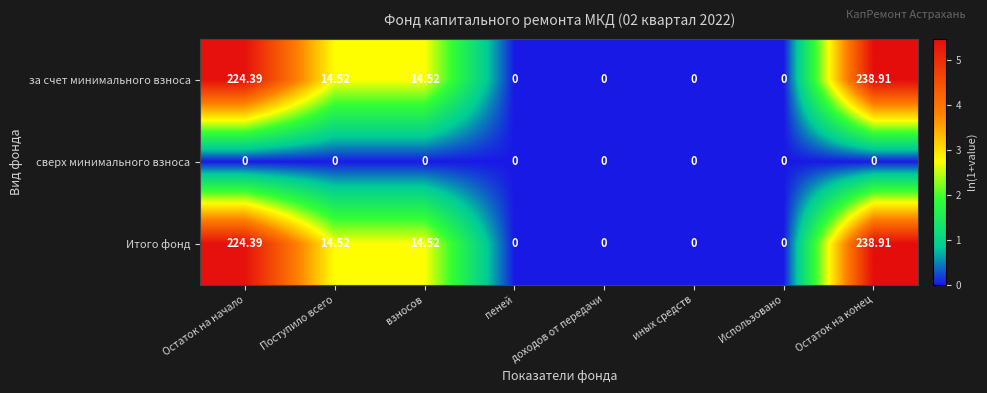

Where does the за счет минимального взноса series first go above 14?

Остаток на начало